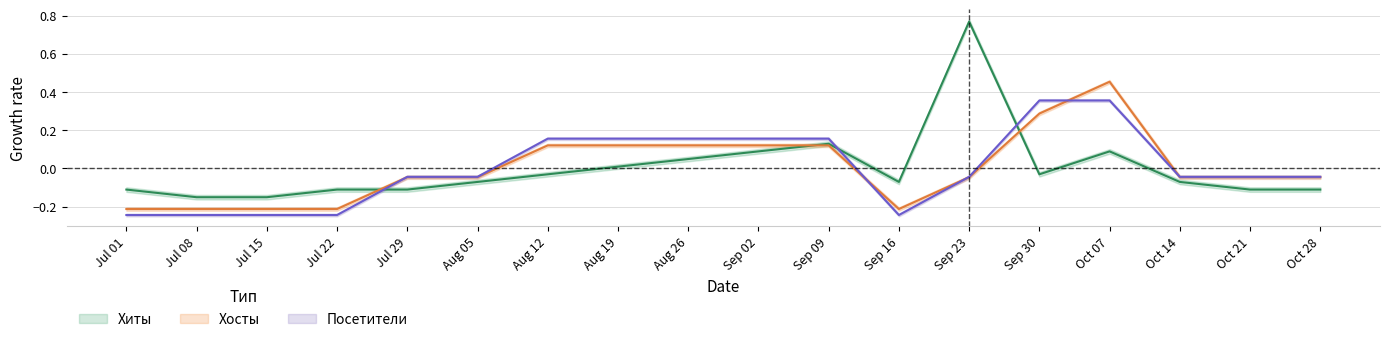

Which series ends up on top after the final intersection of Хиты and Хосты?

Хосты